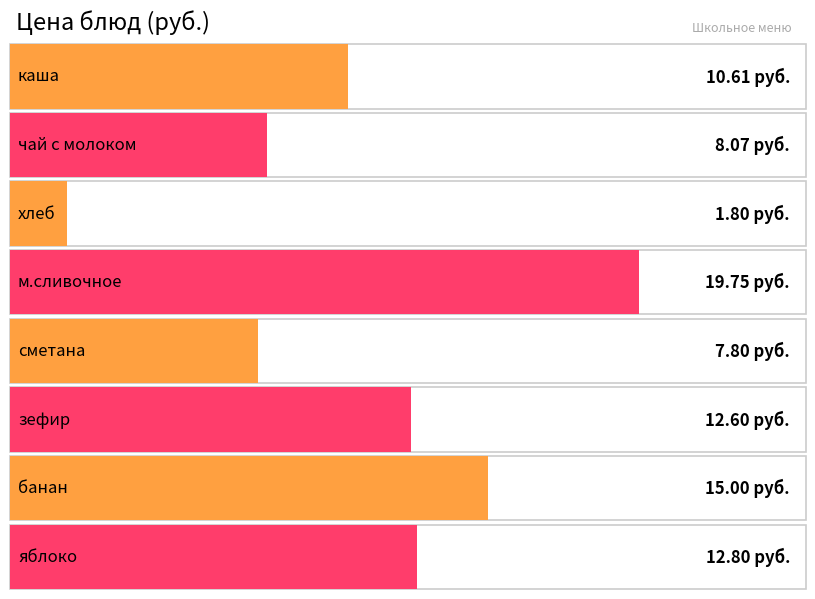

Which category has the lowest value across all series?

хлеб